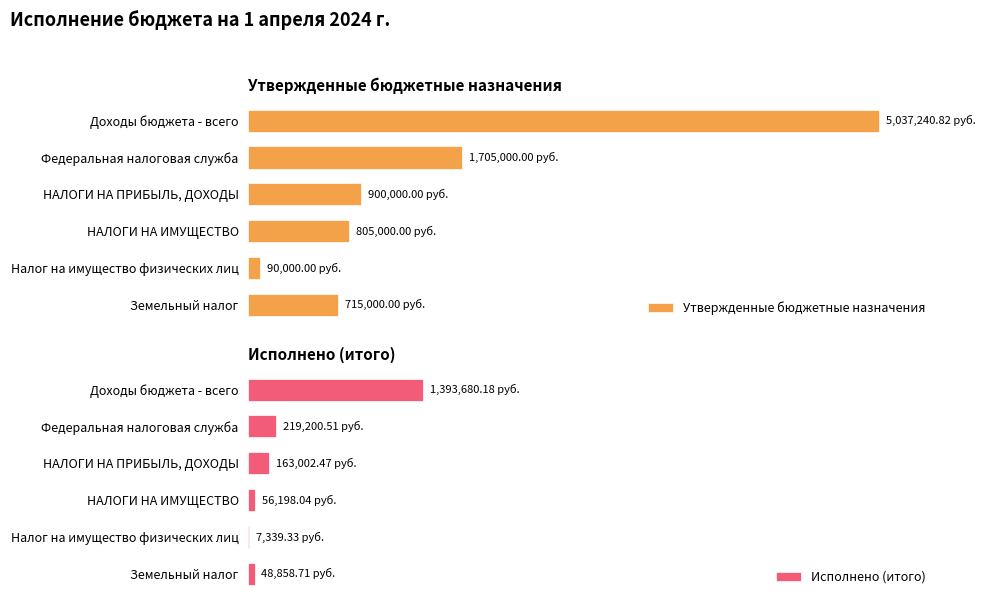

The value of Утвержденные бюджетные назначения at НАЛОГИ НА ПРИБЫЛЬ, ДОХОДЫ is 900000.0. True or false?

True